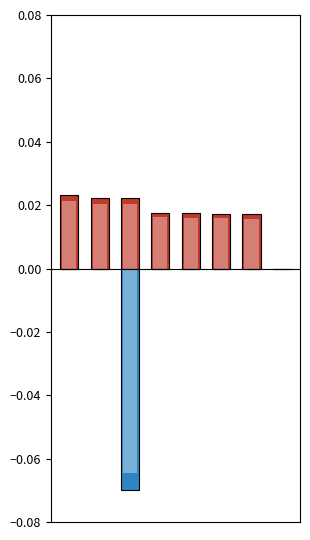

True or false: начислено has a value of 0.0 at 0.

True